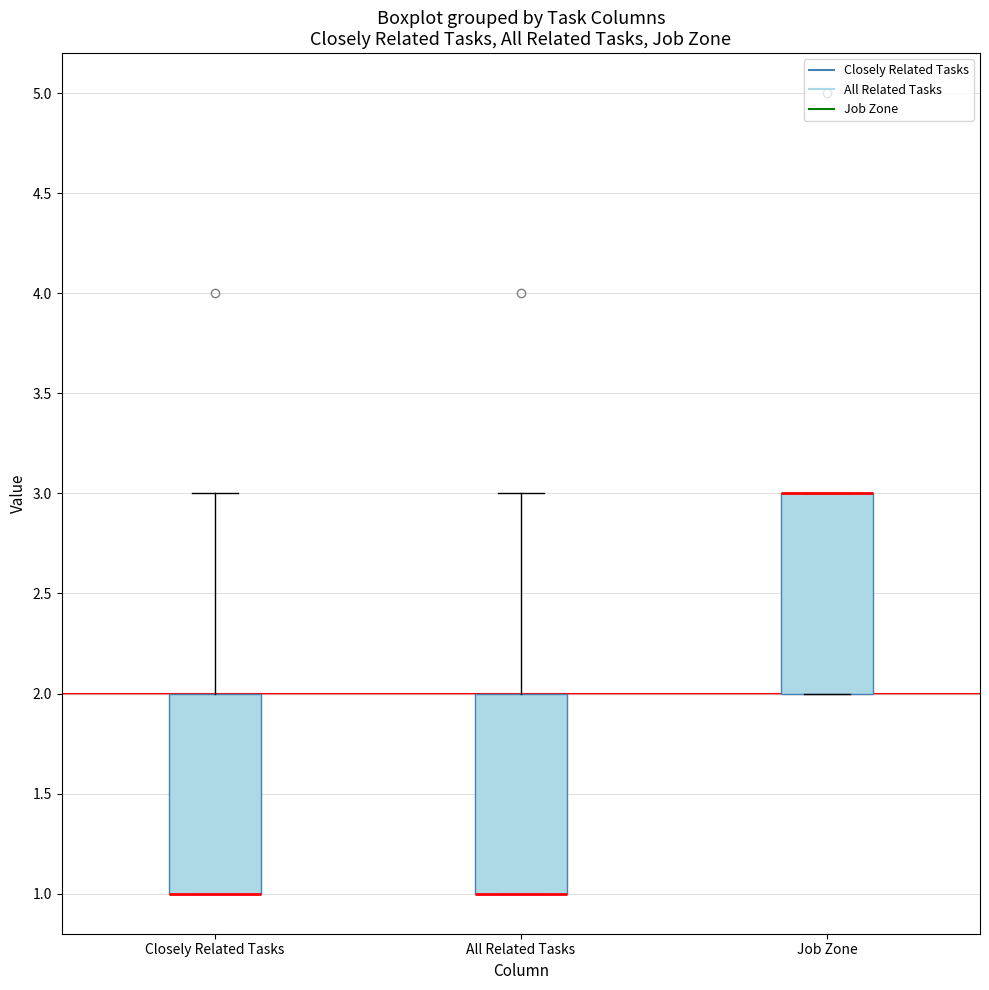

Where is the lower edge of the box for Closely Related Tasks on the y-axis? The values are not printed on the chart, so give them approximately, as read against the axis.

1